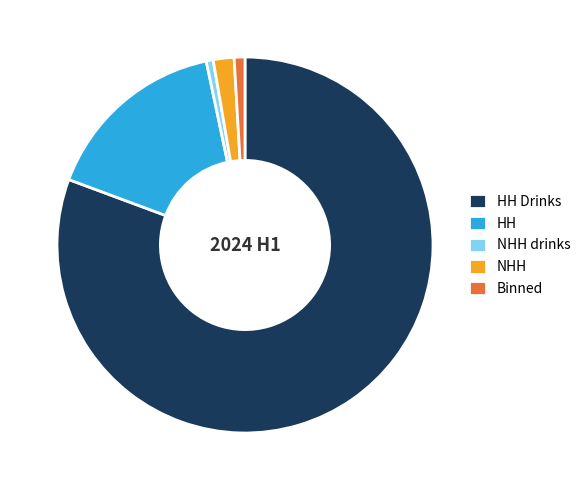

Which slice is the largest?

HH Drinks